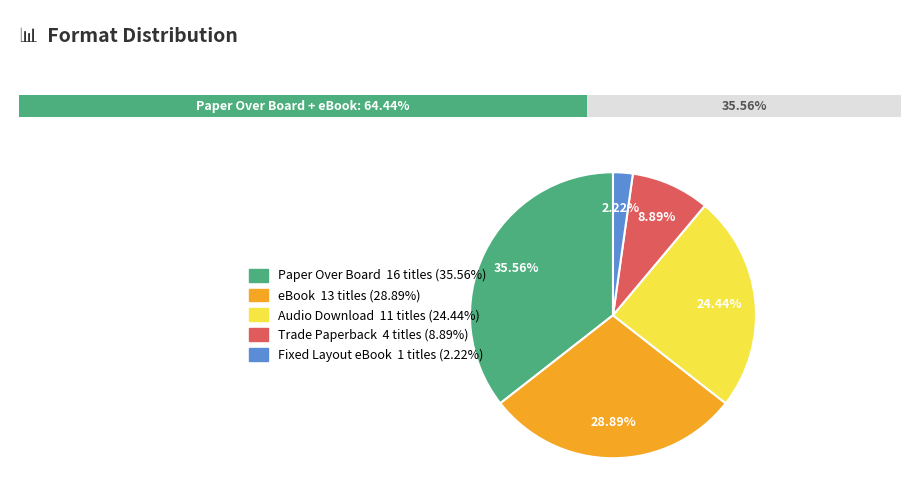

Is eBook the majority of the pie?

No